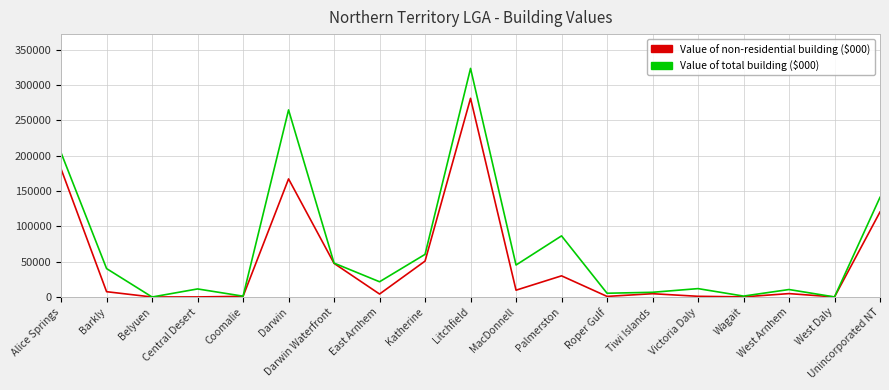

Which category has the highest value in the Value of total building ($000) series?

Litchfield